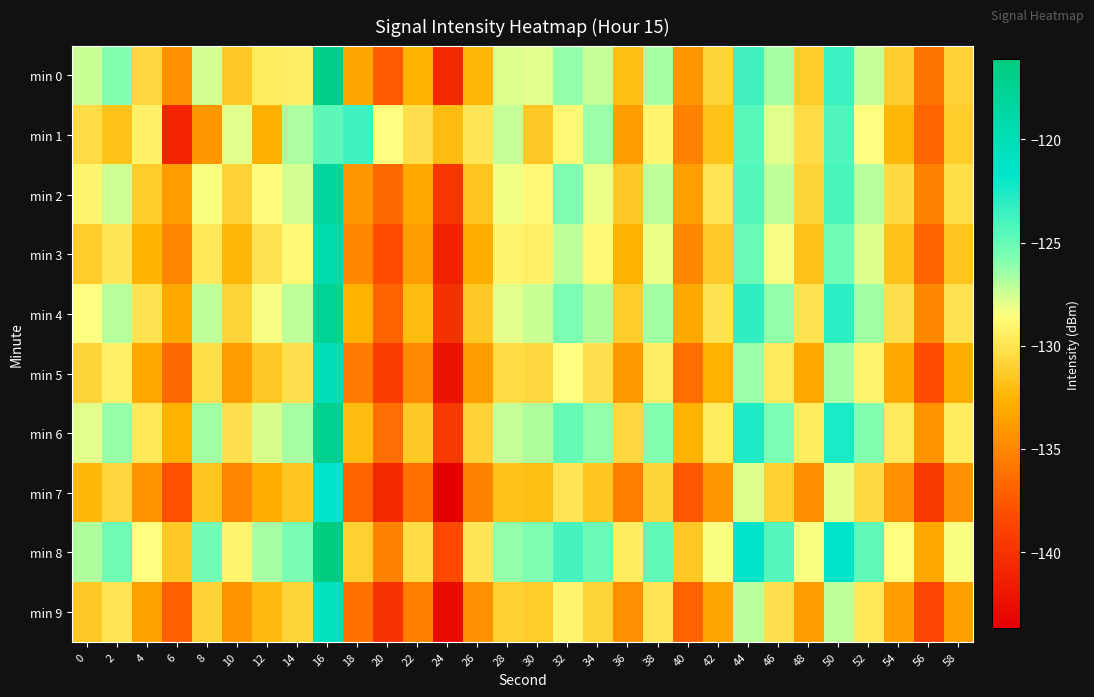

At which category is the sum across all series the highest?

16